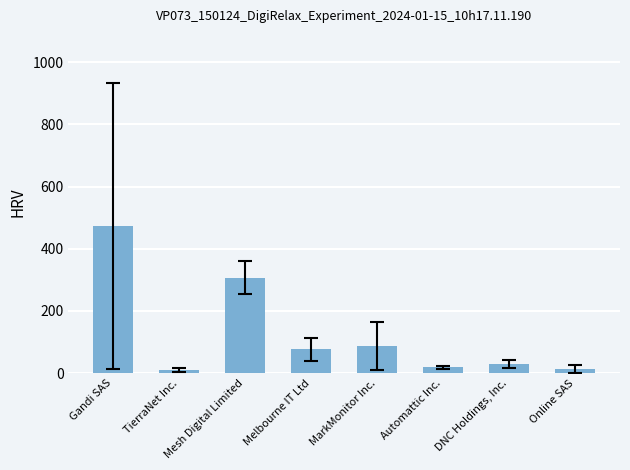

At which label is the value closest to 241?

Mesh Digital Limited